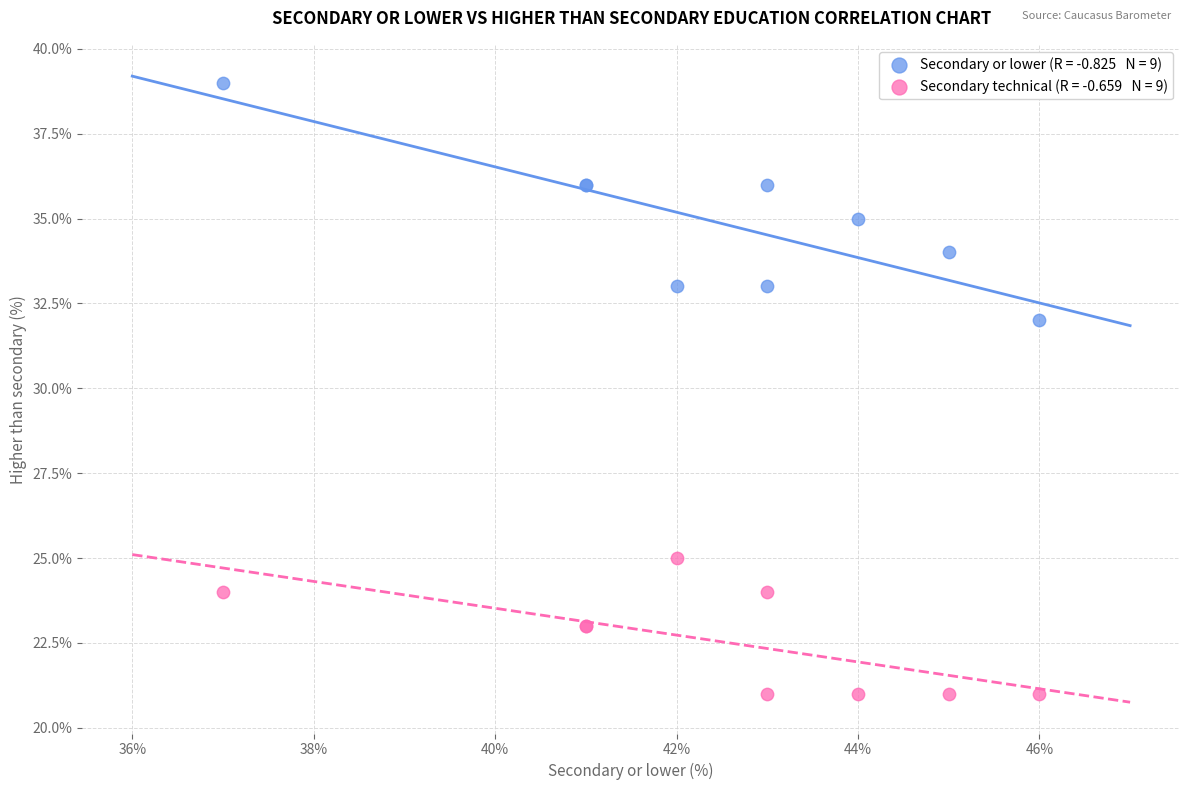

Across all series, what Y value is closest to 30?

32